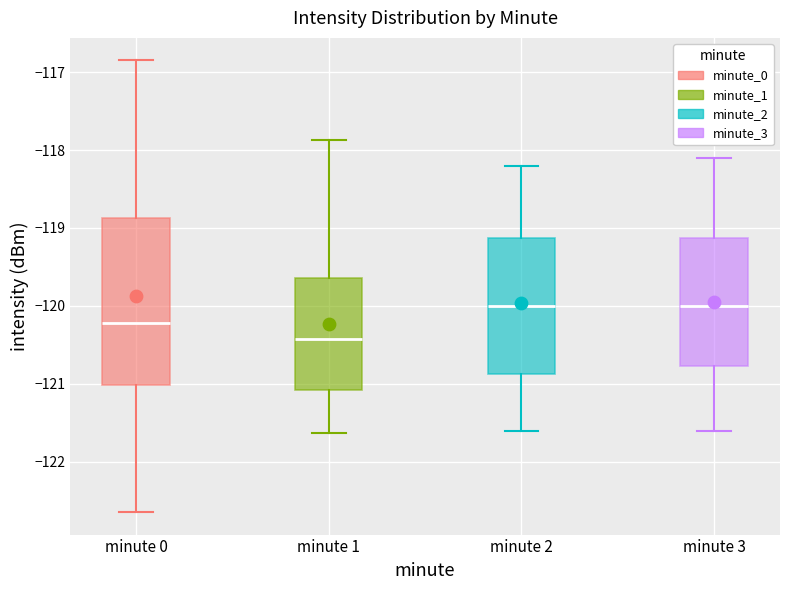

Where does the lower whisker of the box for minute 2 end on the y-axis? The values are not printed on the chart, so give them approximately, as read against the axis.

-121.6